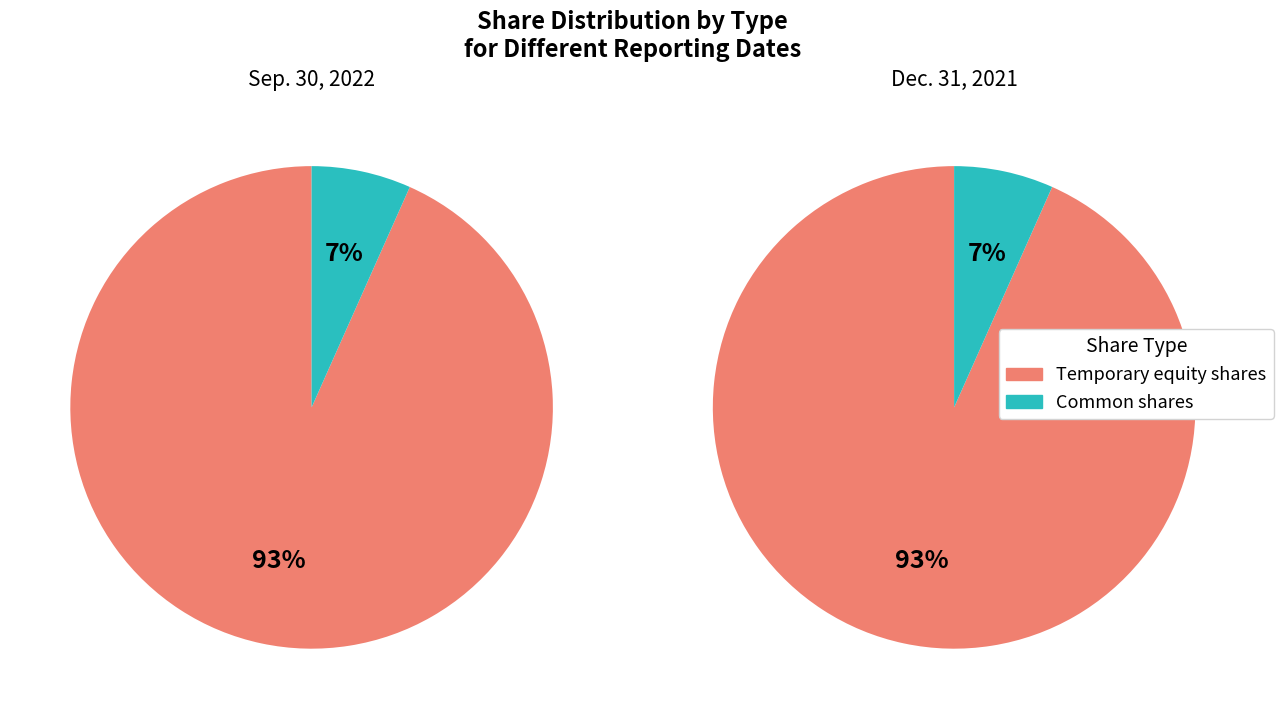

Which slice is the largest?

Temporary equity, shares outstanding